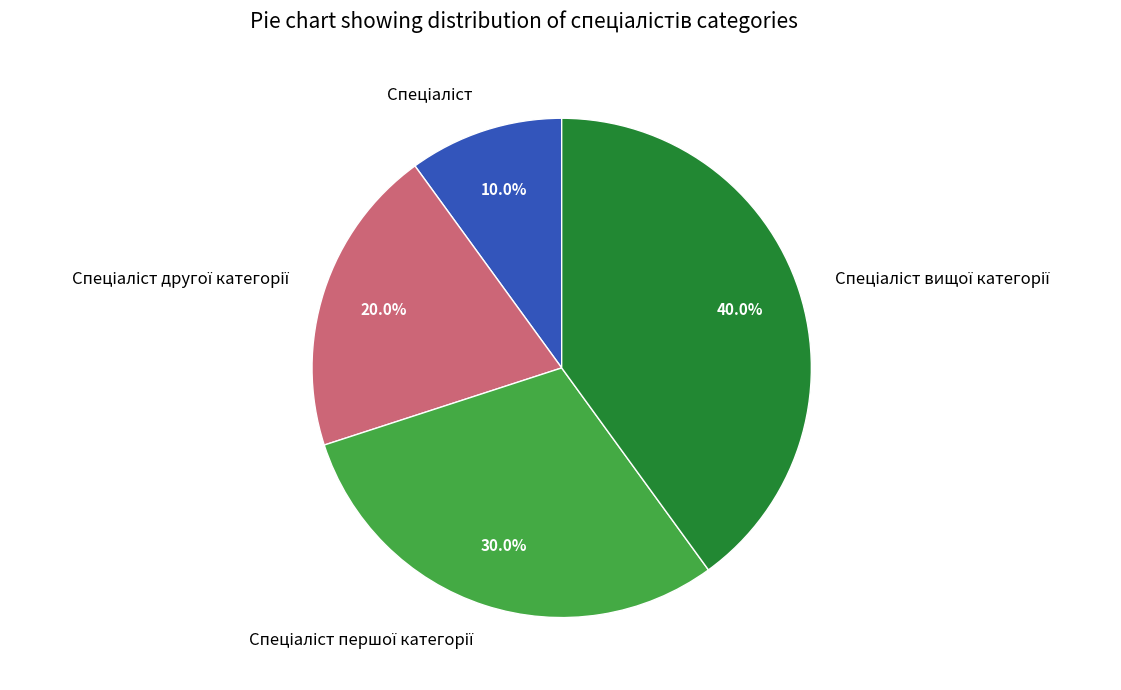

Is there any slice that represents more than half of the pie?

No